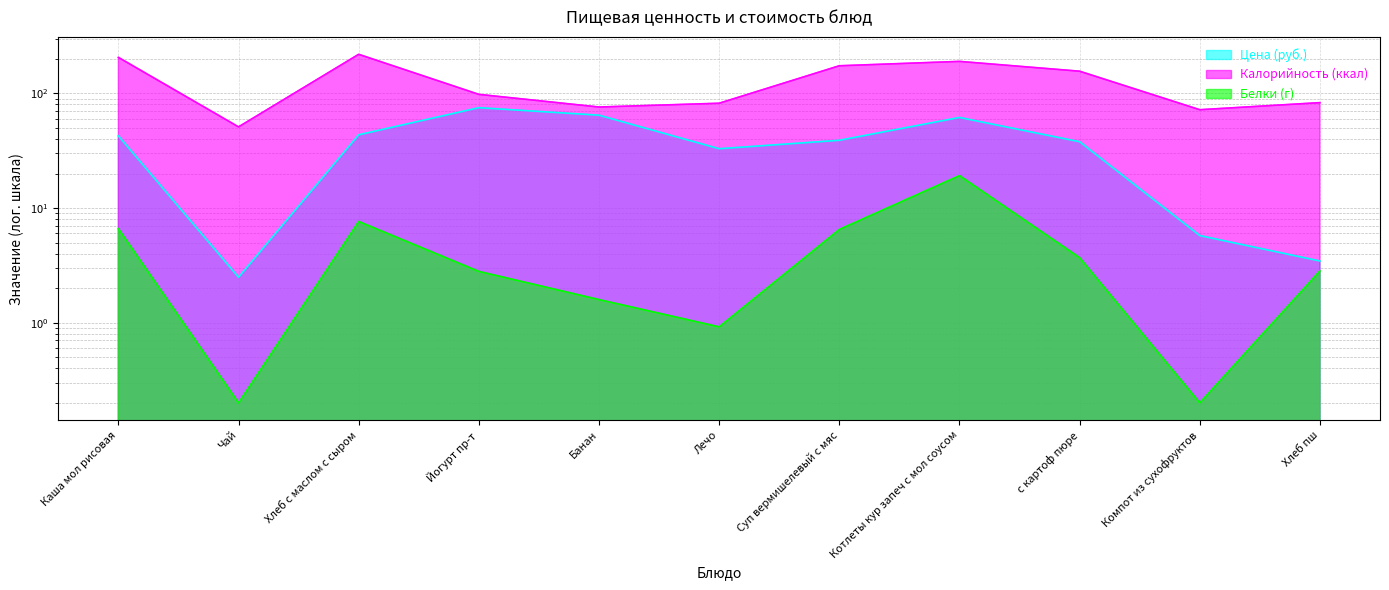

True or false: Калорийность (ккал) and Белки (г) cross at least once.

False